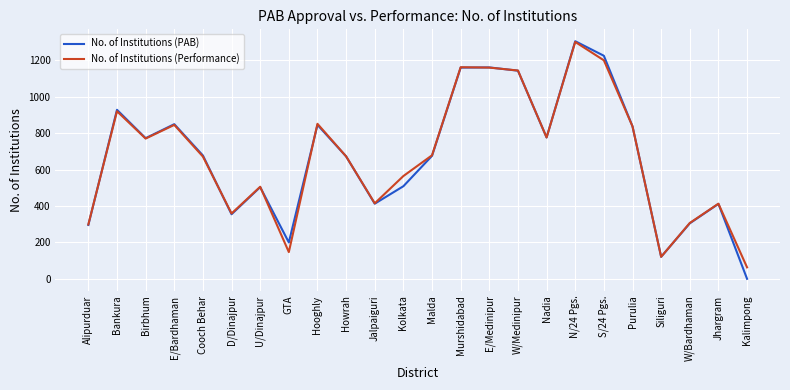

Which series ends up on top after the final intersection of No. of Institutions (Performance) and No. of Institutions (PAB)?

No. of Institutions (Performance)